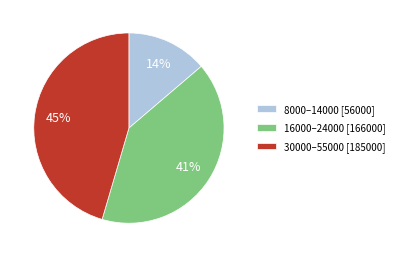

Which slice is the smallest?

8000–14000 [56000]